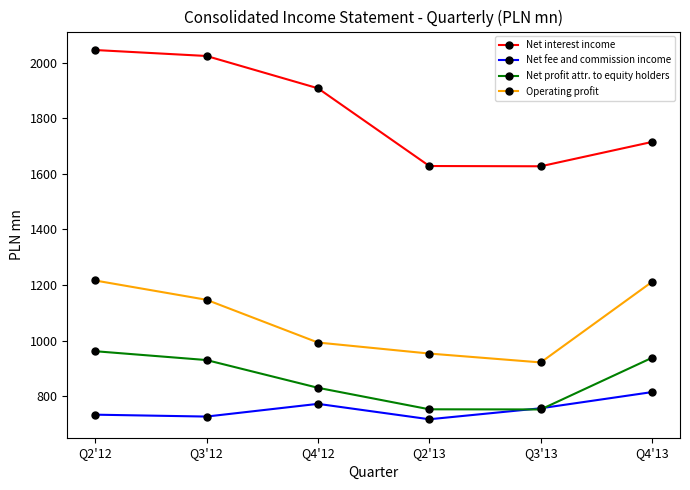

Which category has the highest value in the Net fee and commission income series?

Q4'13